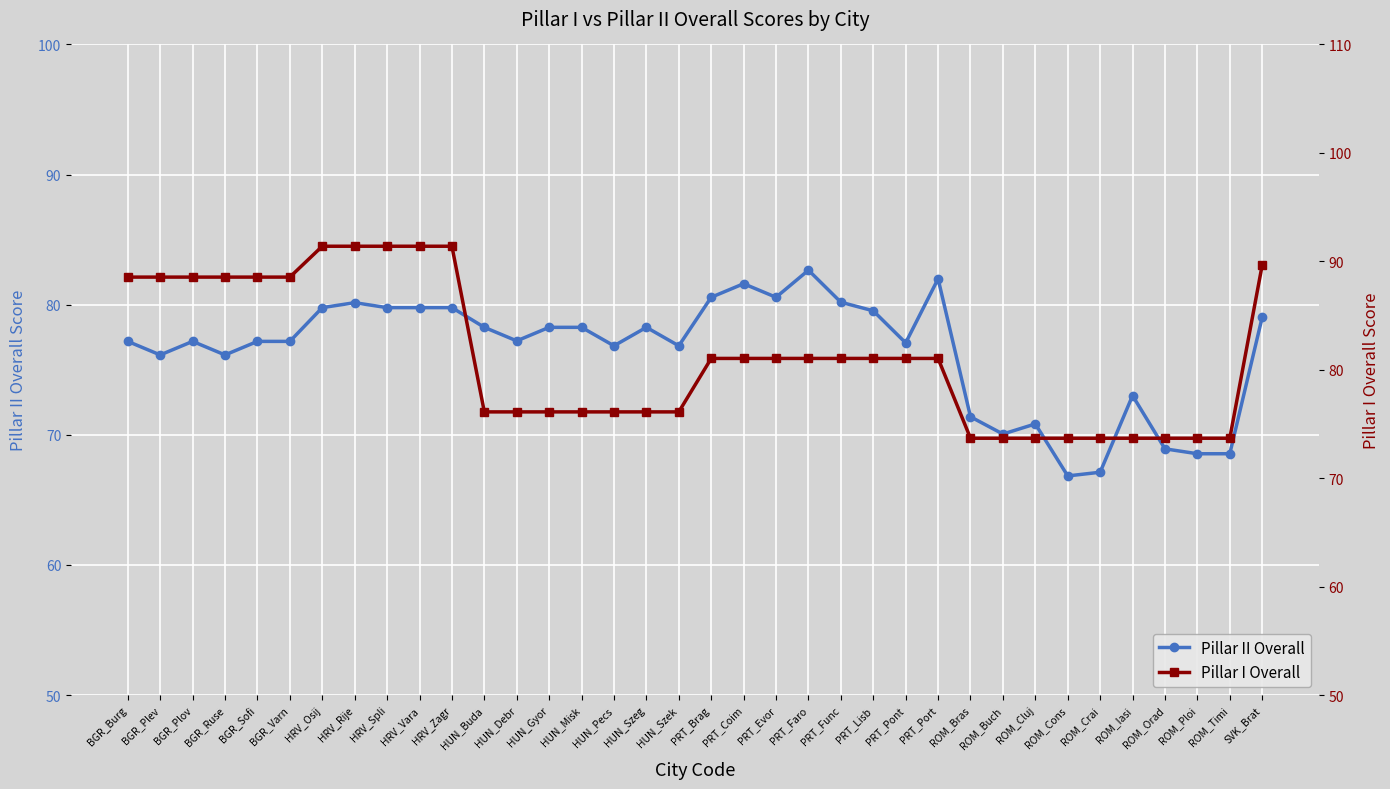

List the series in order of their peak value, highest first.

Pillar I Overall, Pillar II Overall